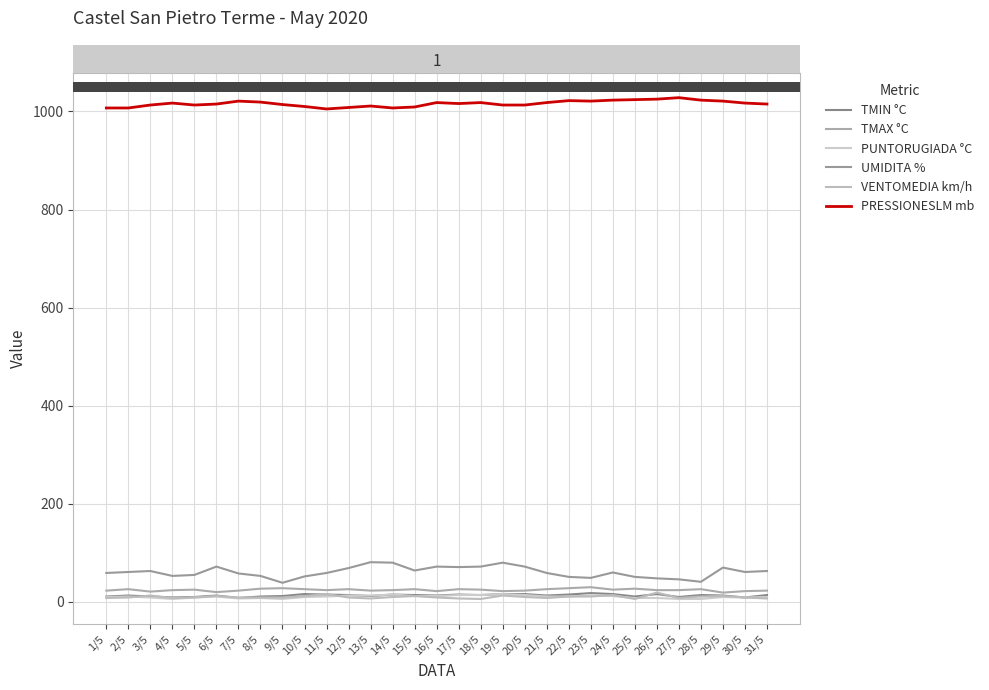

True or false: TMAX °C and VENTOMEDIA km/h cross at least once.

False